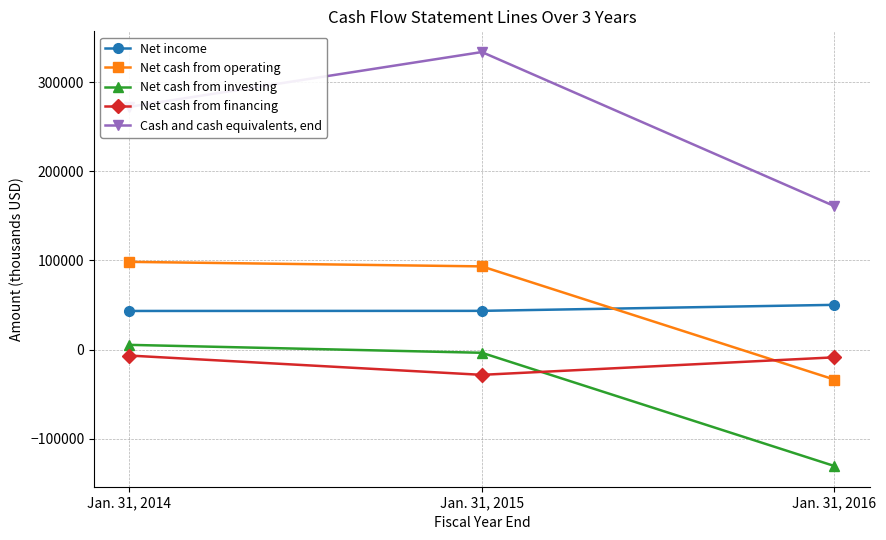

The Net cash from financing series shows -8648 at Jan. 31, 2016. True or false?

True